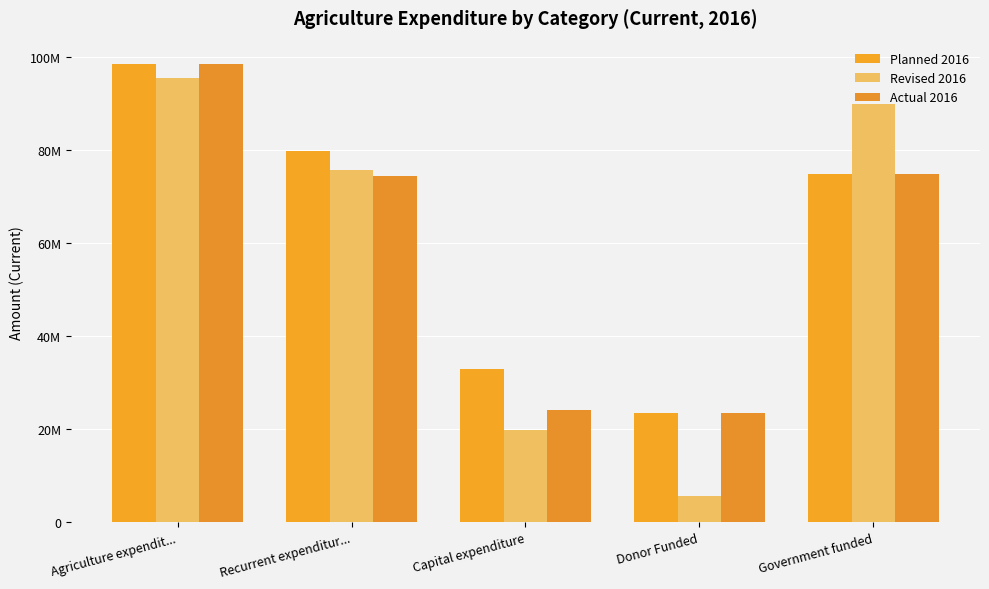

Are the bars horizontal?

No